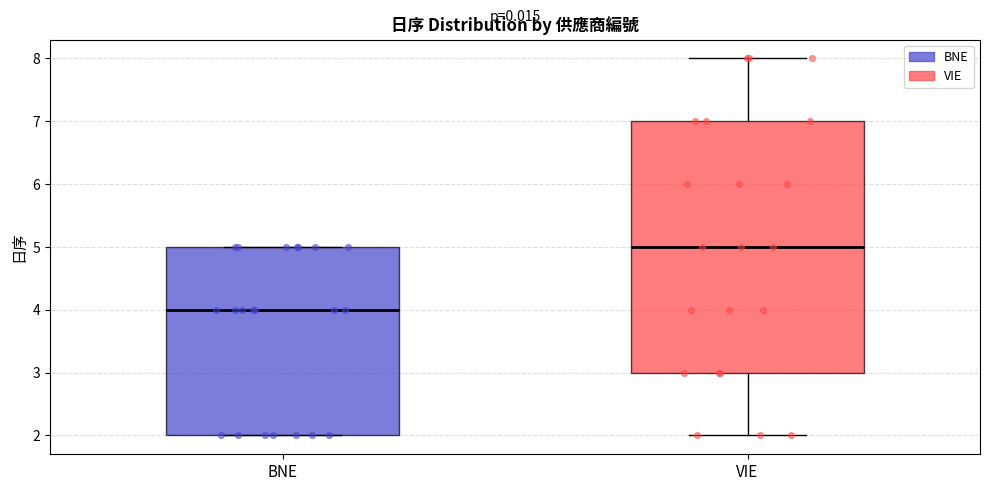

Reading left to right, read every box against the y-axis: the position of its median line, the range the box covers, and the ends of its whiskers. The values are not printed on the chart, so give them approximately, as read against the axis.

BNE: median 4, box 2 to 5, whiskers 2 to 5
VIE: median 5, box 3 to 7, whiskers 2 to 8